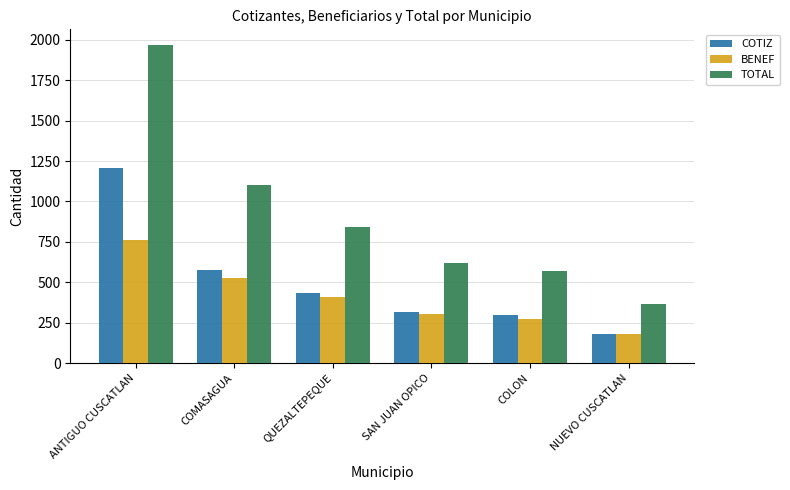

Where is COTIZ nearest to the value 695?

COMASAGUA